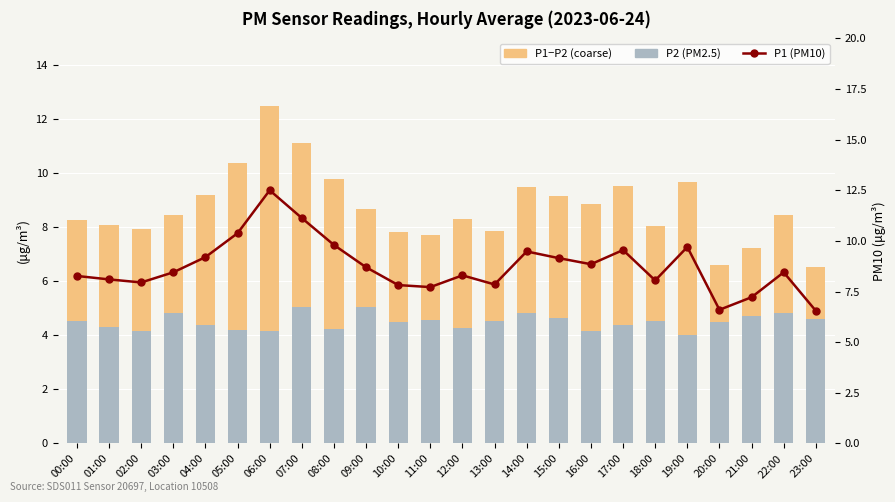

True or false: P1 (PM10) has a value of 10.3 at 23:00.

False